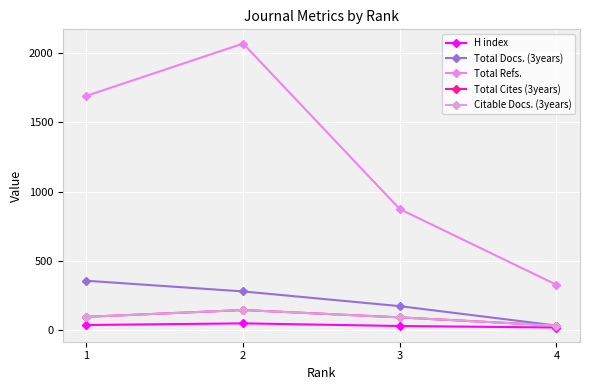

True or false: Citable Docs. (3years) and H index intersect in this chart.

False